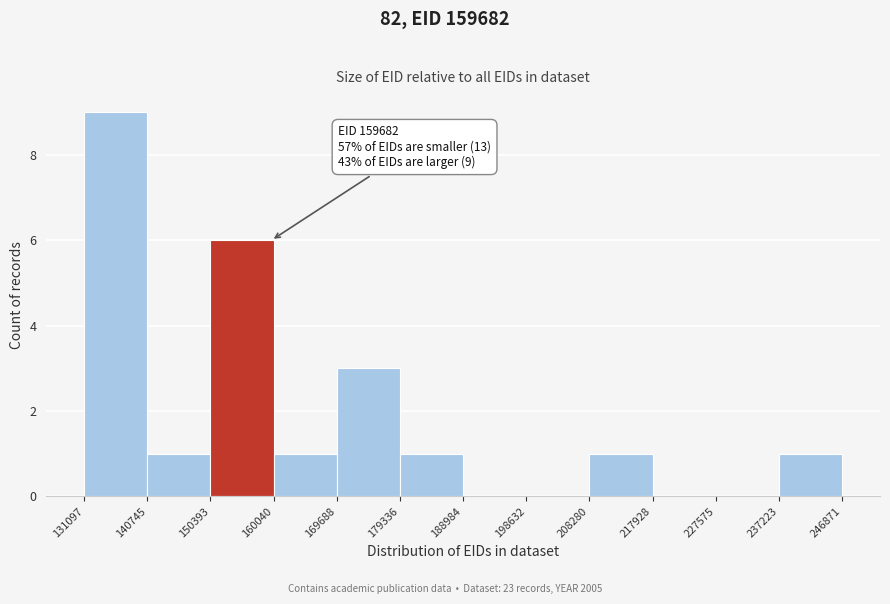

Over which range of the x-axis is the bar tallest?

131097 to 140745